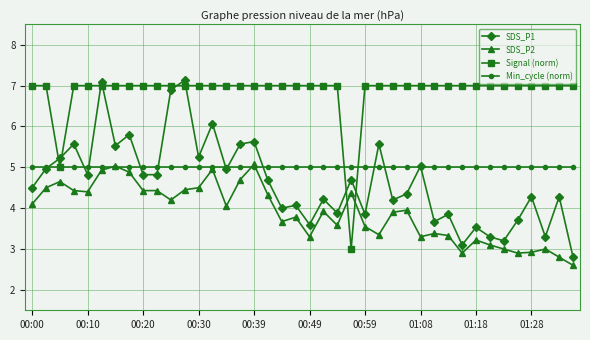

Which series has the largest total across all categories?

Signal (norm)